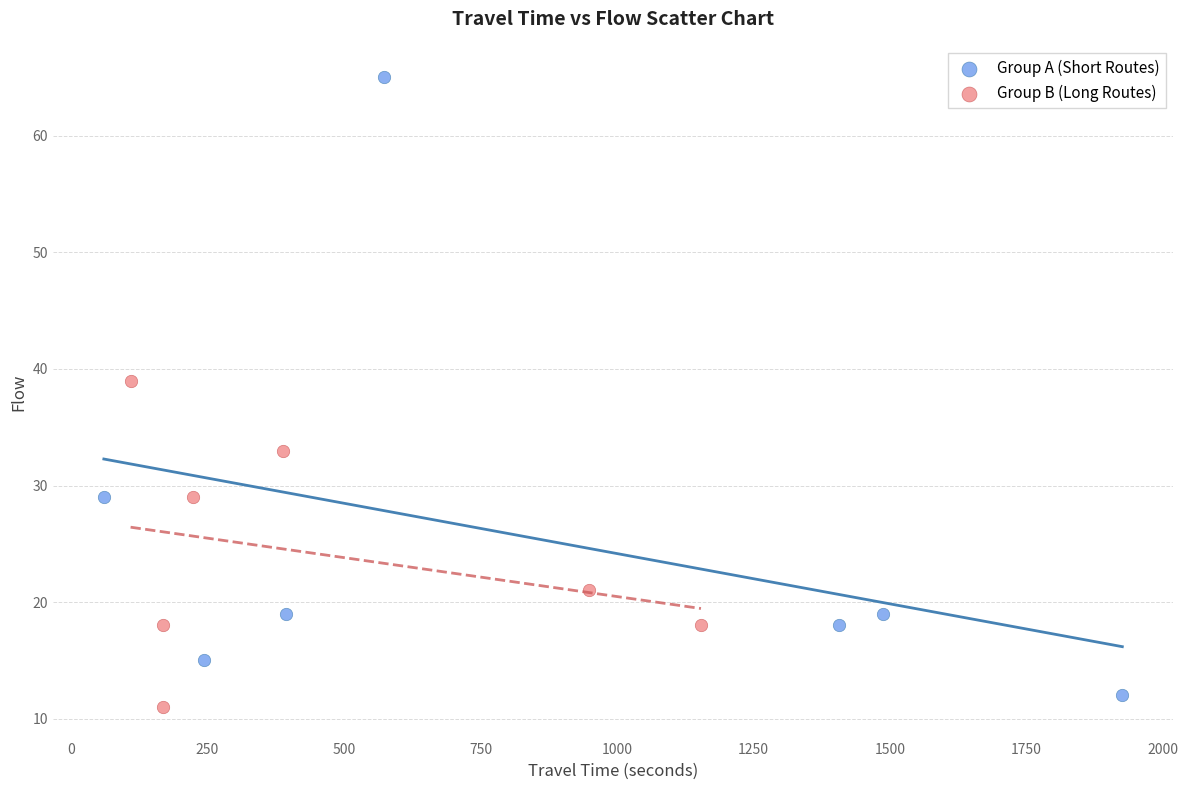

Which series has the largest Y range (max minus min)?

Group A (Short Routes)